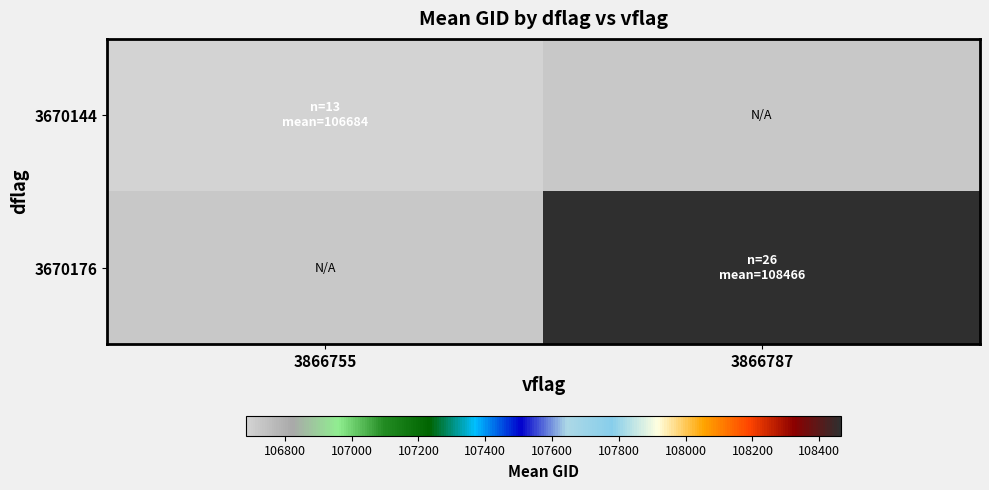

At which label does 3670176 first exceed 108465?

3866787